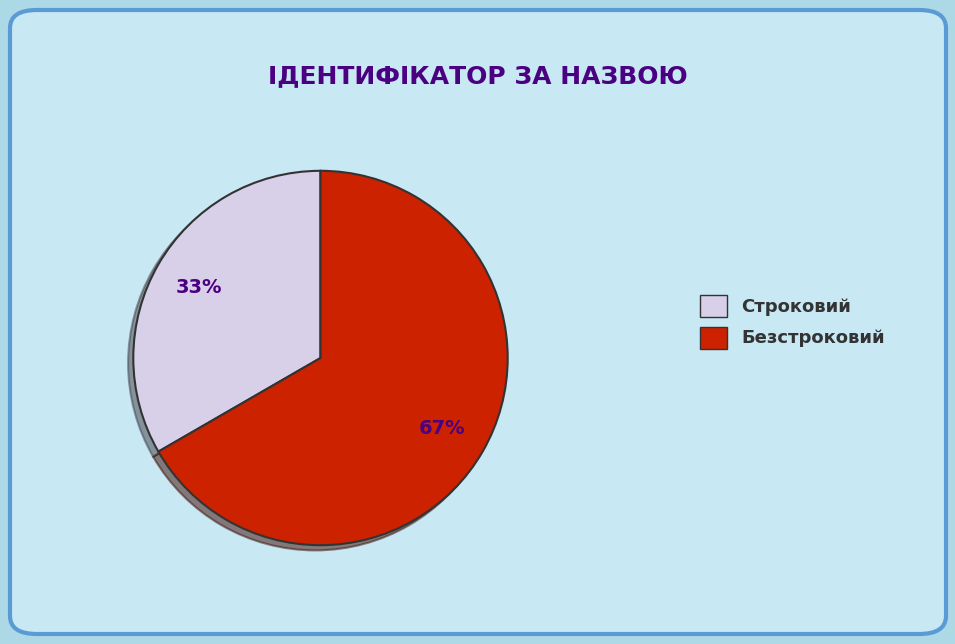

Is it true that Безстроковий is 67% of the pie?

True